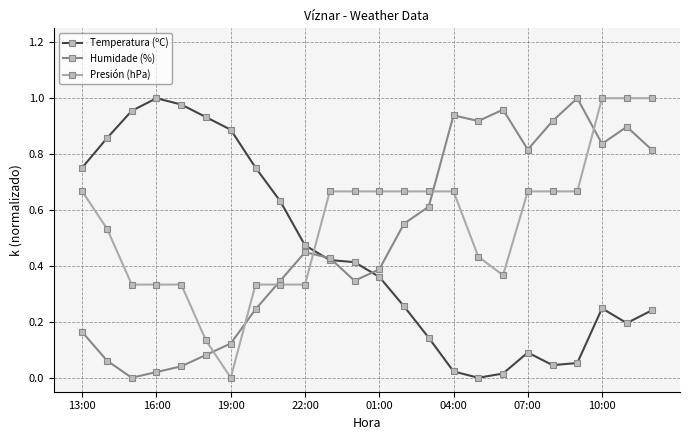

List the series in order of their overall mean, lowest first.

Temperatura (ºC), Humidade (%), Presión (hPa)